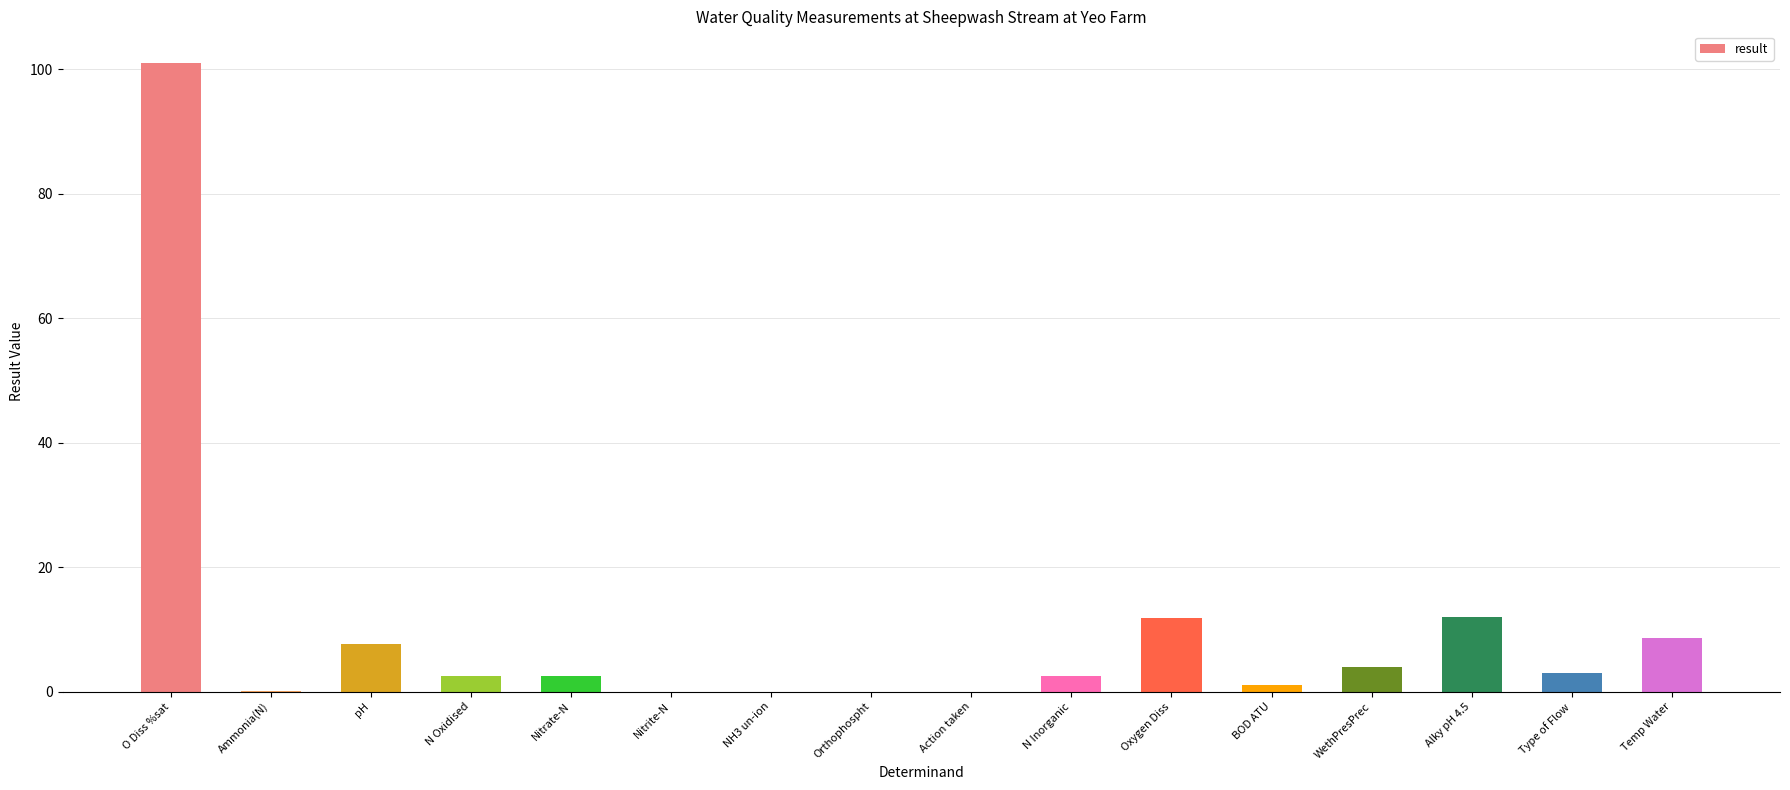

What value does the data have at Oxygen Diss?

11.8